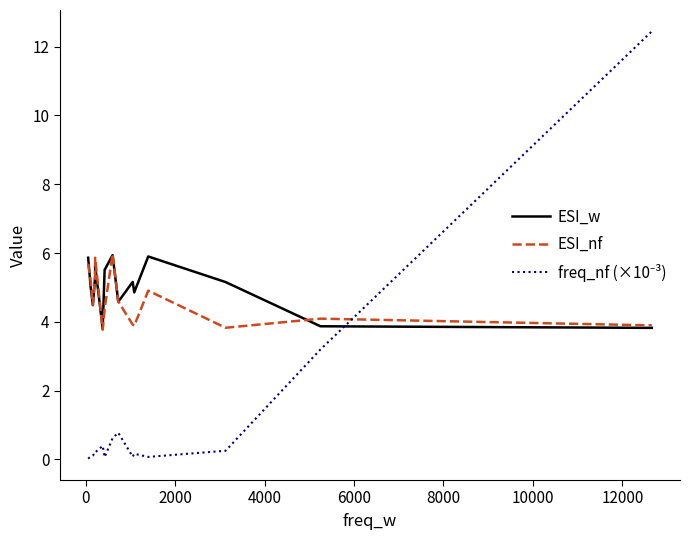

What is the average value of the ESI_nf series?

4.7